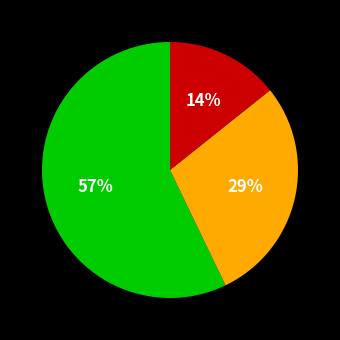

To the nearest percent, what is the difference between the largest and smallest slice percentages?

43%